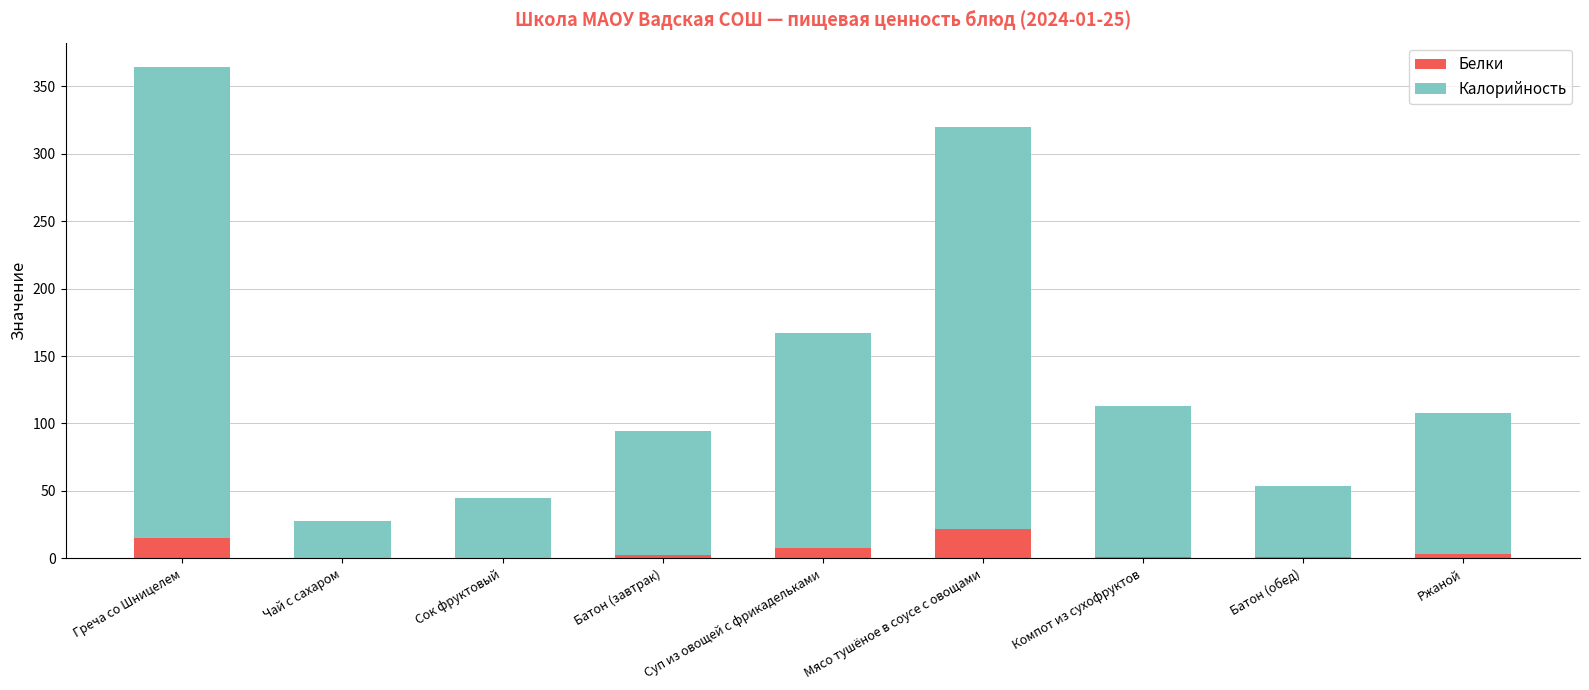

Is it true that Белки equals -14.6 at Сок фруктовый?

False